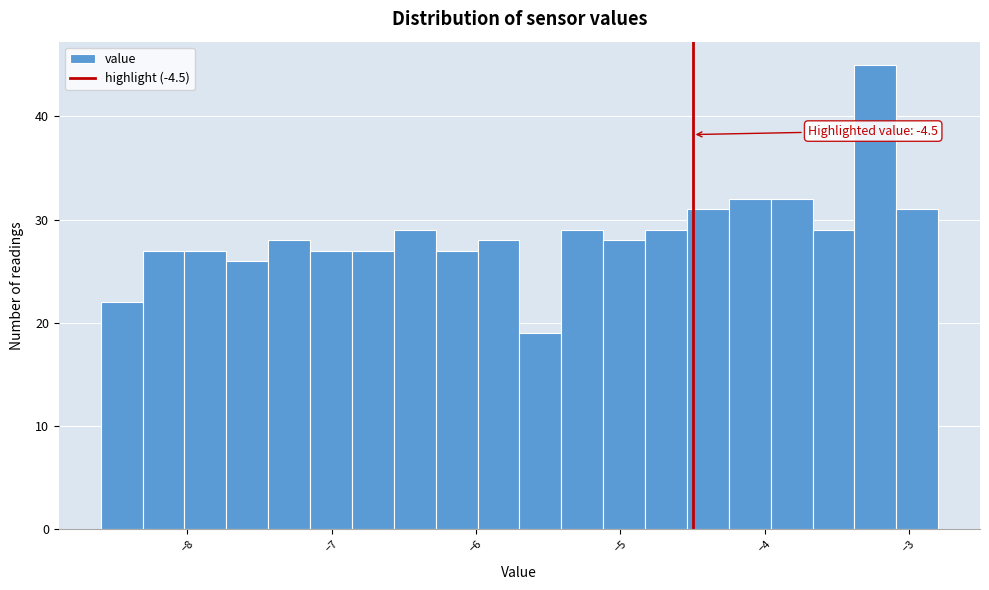

Around what value on the x-axis is the tallest bar? Give the approximate position of its centre, as read against the axis.

-3.2